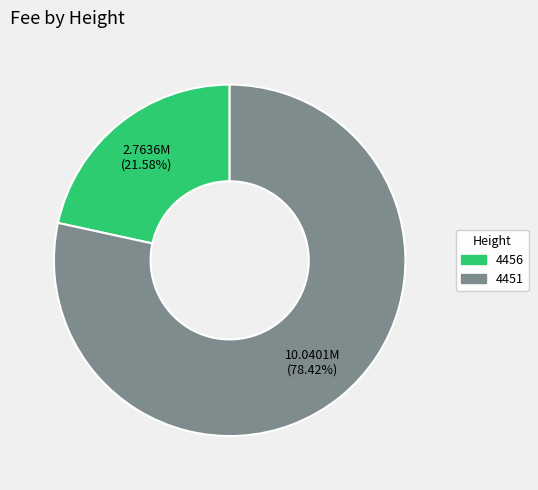

To the nearest percent, what portion does 4451 represent?

78%